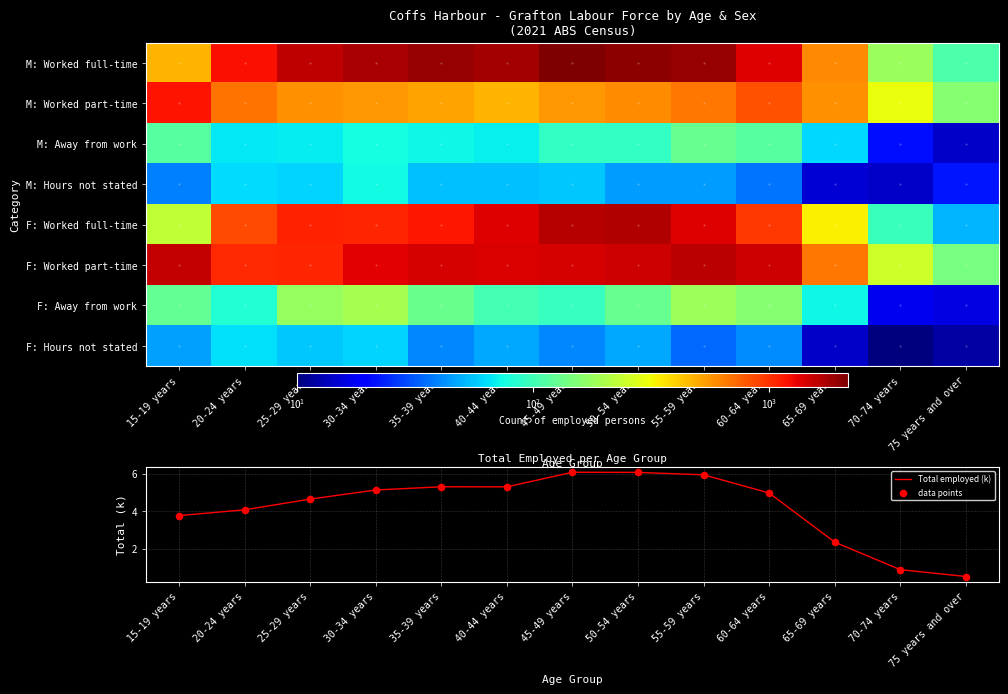

What is the difference between the 55-59 years values at 30-34 years and 20-24 years?

626